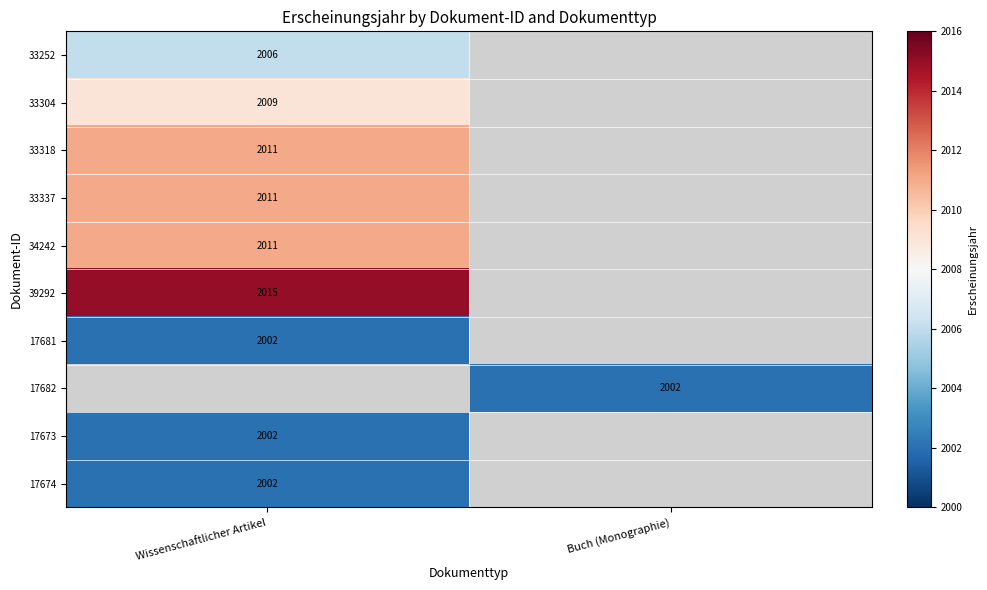

The 34242 series shows 2011 at Wissenschaftlicher Artikel. True or false?

True